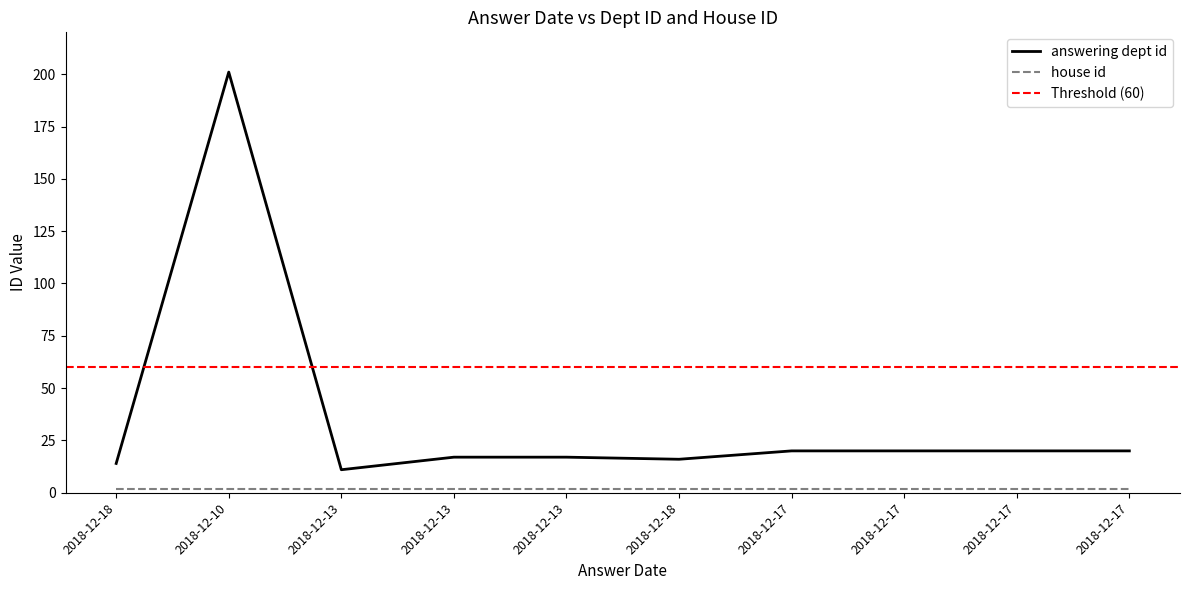

Reading right to left, list all the values displayed in this chart.

20	20	20	20	16	17	17	11	201	14